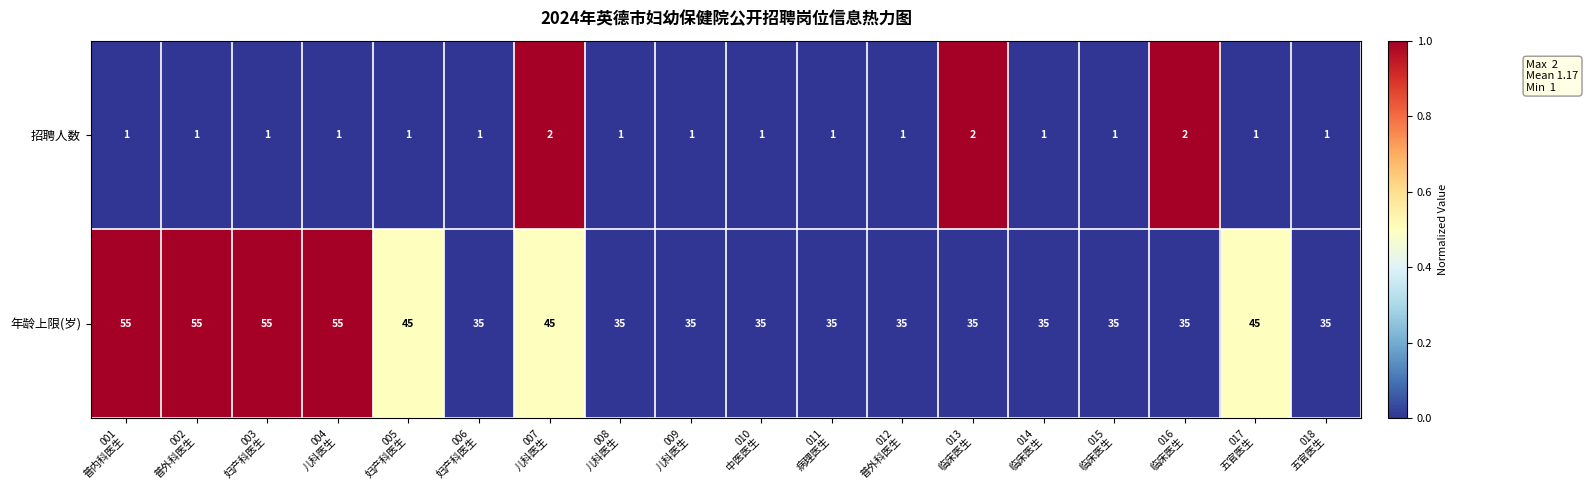

How many 年龄上限(岁) values are between 35 and 45?

14